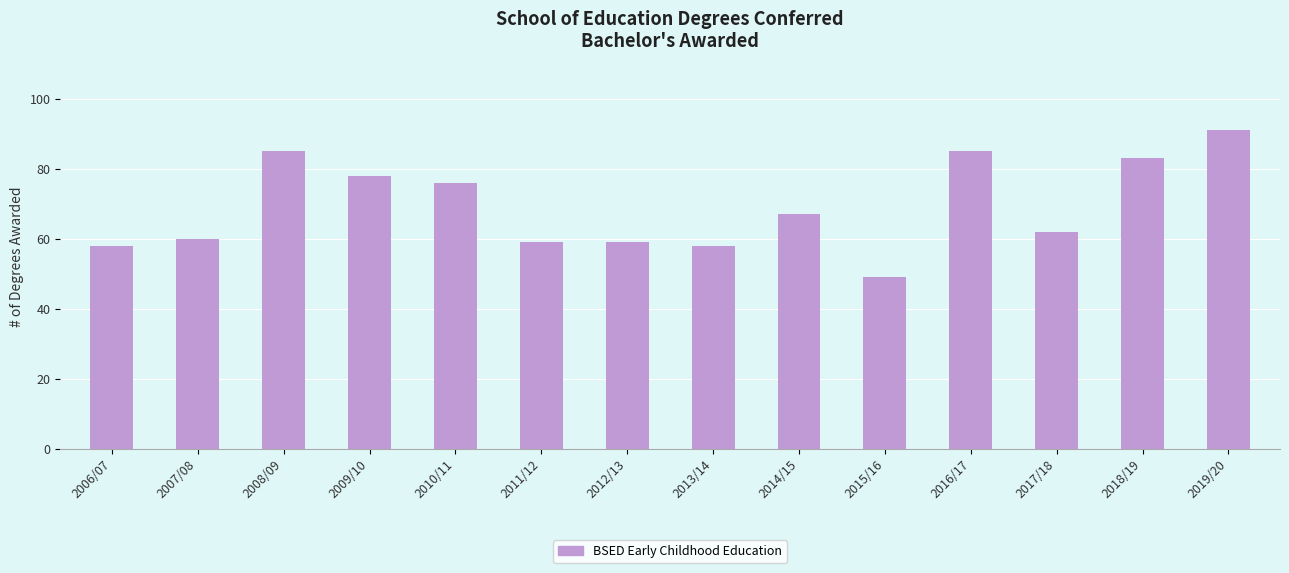

How many bars are there in total?

14